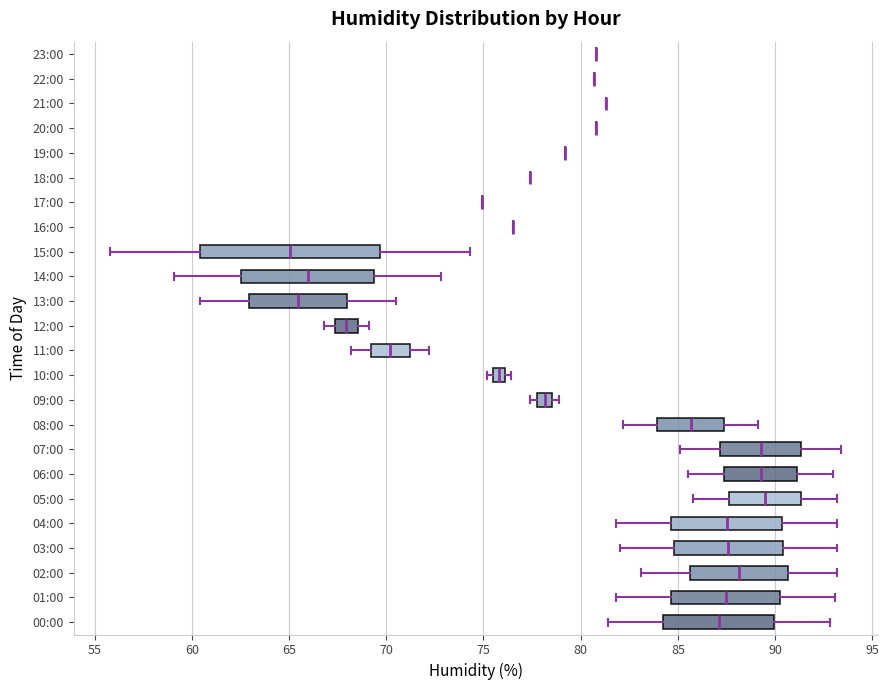

Comparing the boxes themselves (not the whiskers), which one is the widest?

15:00